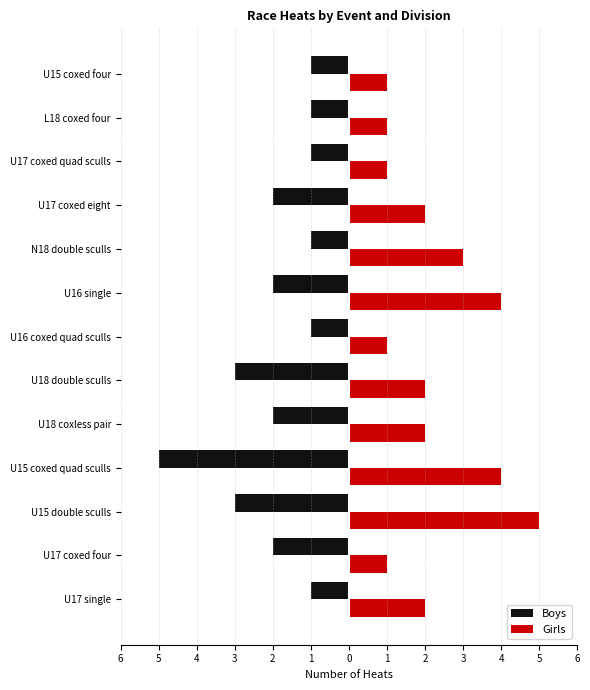

What are all the series names shown in the legend?

Boys, Girls